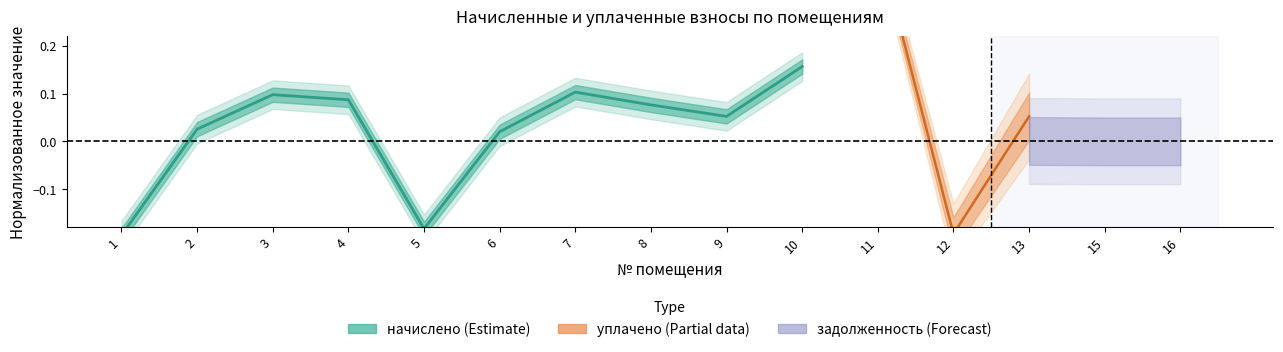

What value does the data have at 9?

0.1